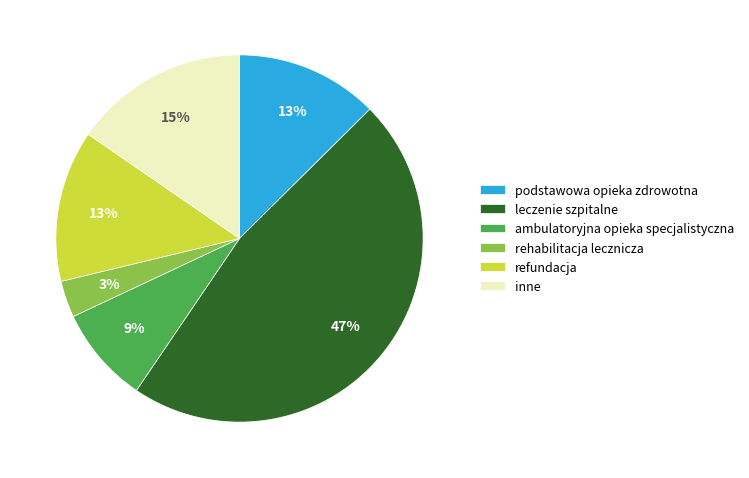

Combined, do ambulatoryjna opieka specjalistyczna and refundacja account for over 50%?

No